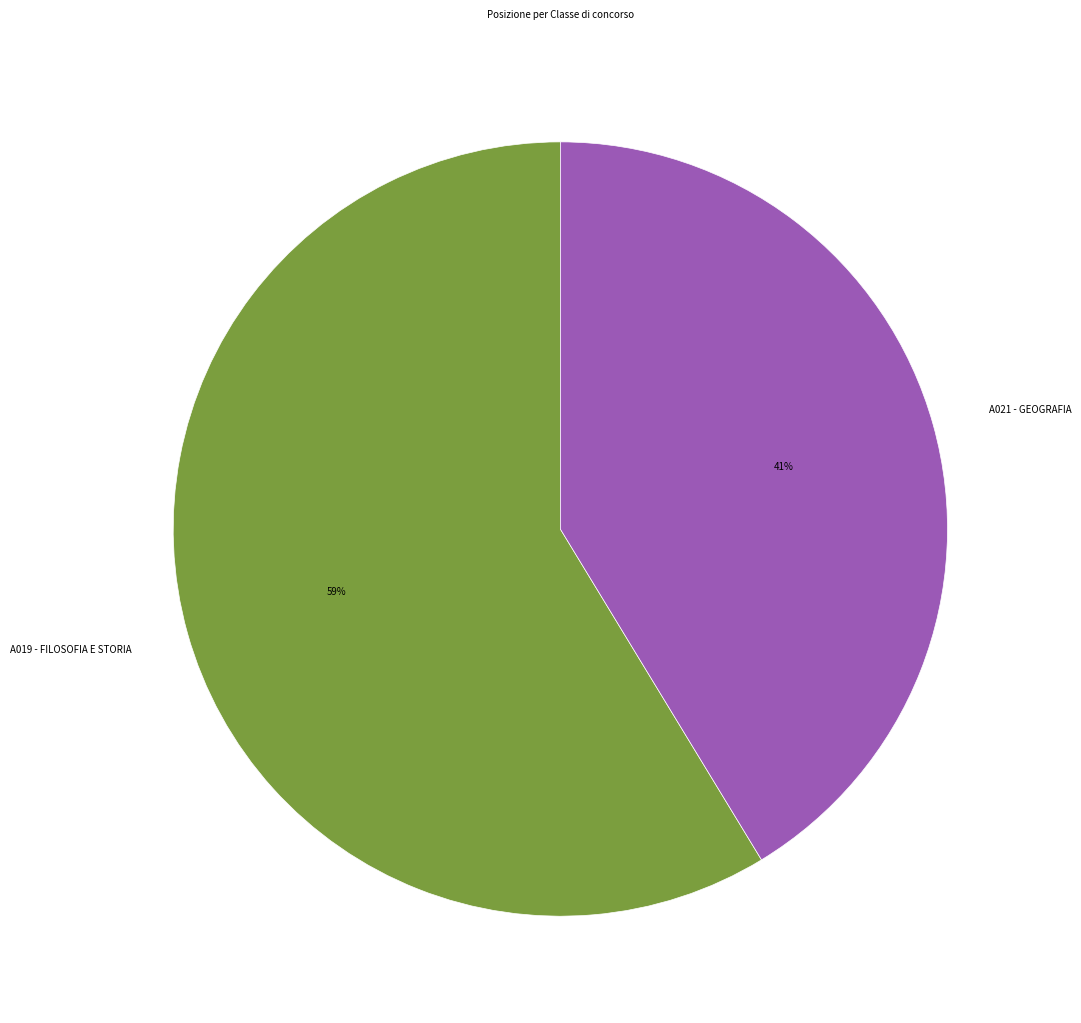

Do A019 - FILOSOFIA E STORIA and A021 - GEOGRAFIA together represent more than half of the pie?

Yes